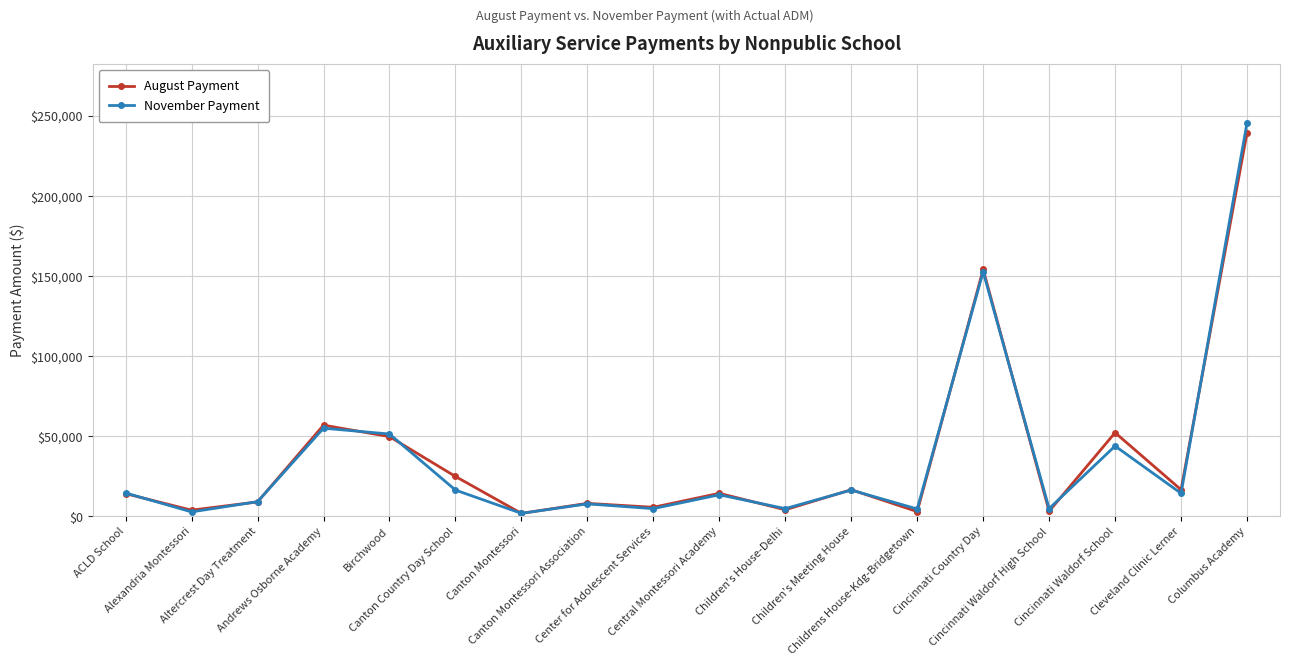

True or false: August Payment and November Payment cross at least once.

True